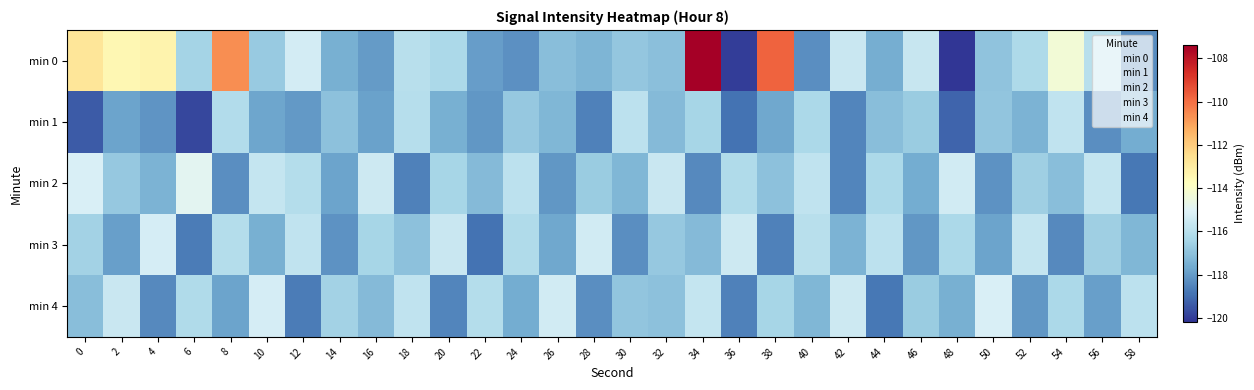

Rank the series at 46 from lowest to highest value.

min 3, min 2, min 1, min 4, min 0